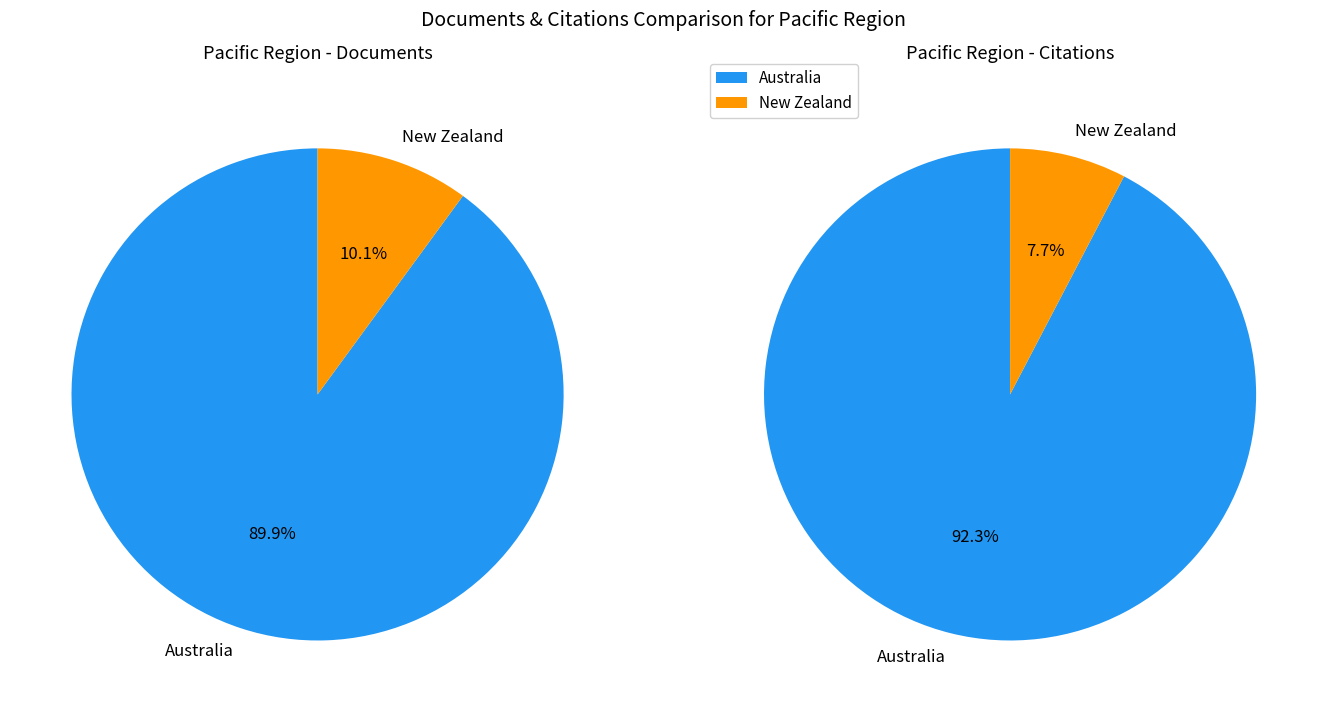

To the nearest percent, what percentage of the pie is Australia?

90%